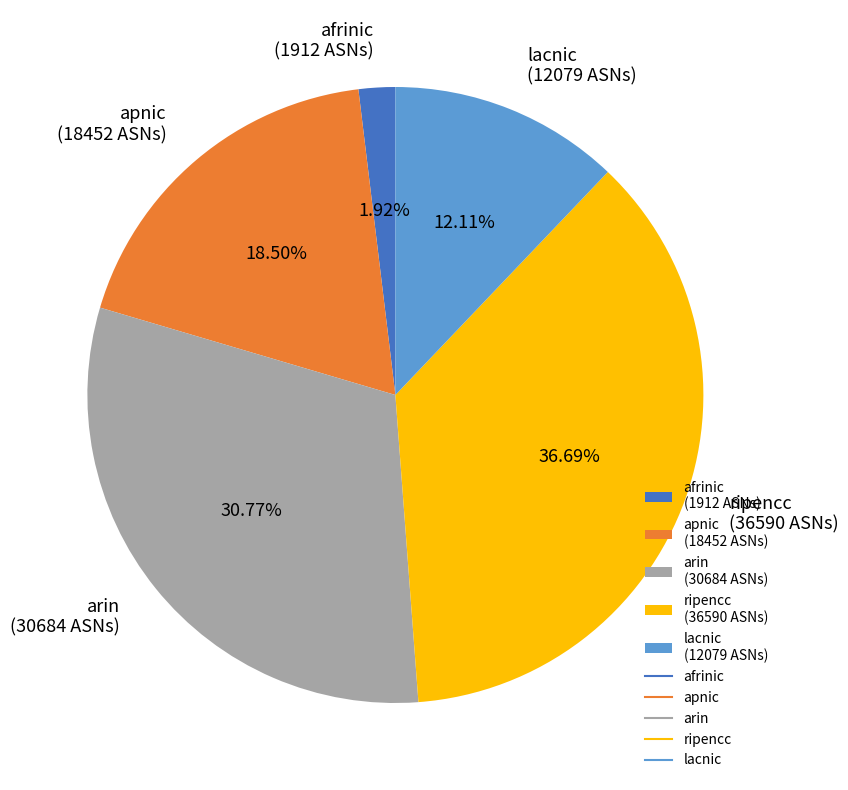

What is the smallest slice in the pie chart?

afrinic